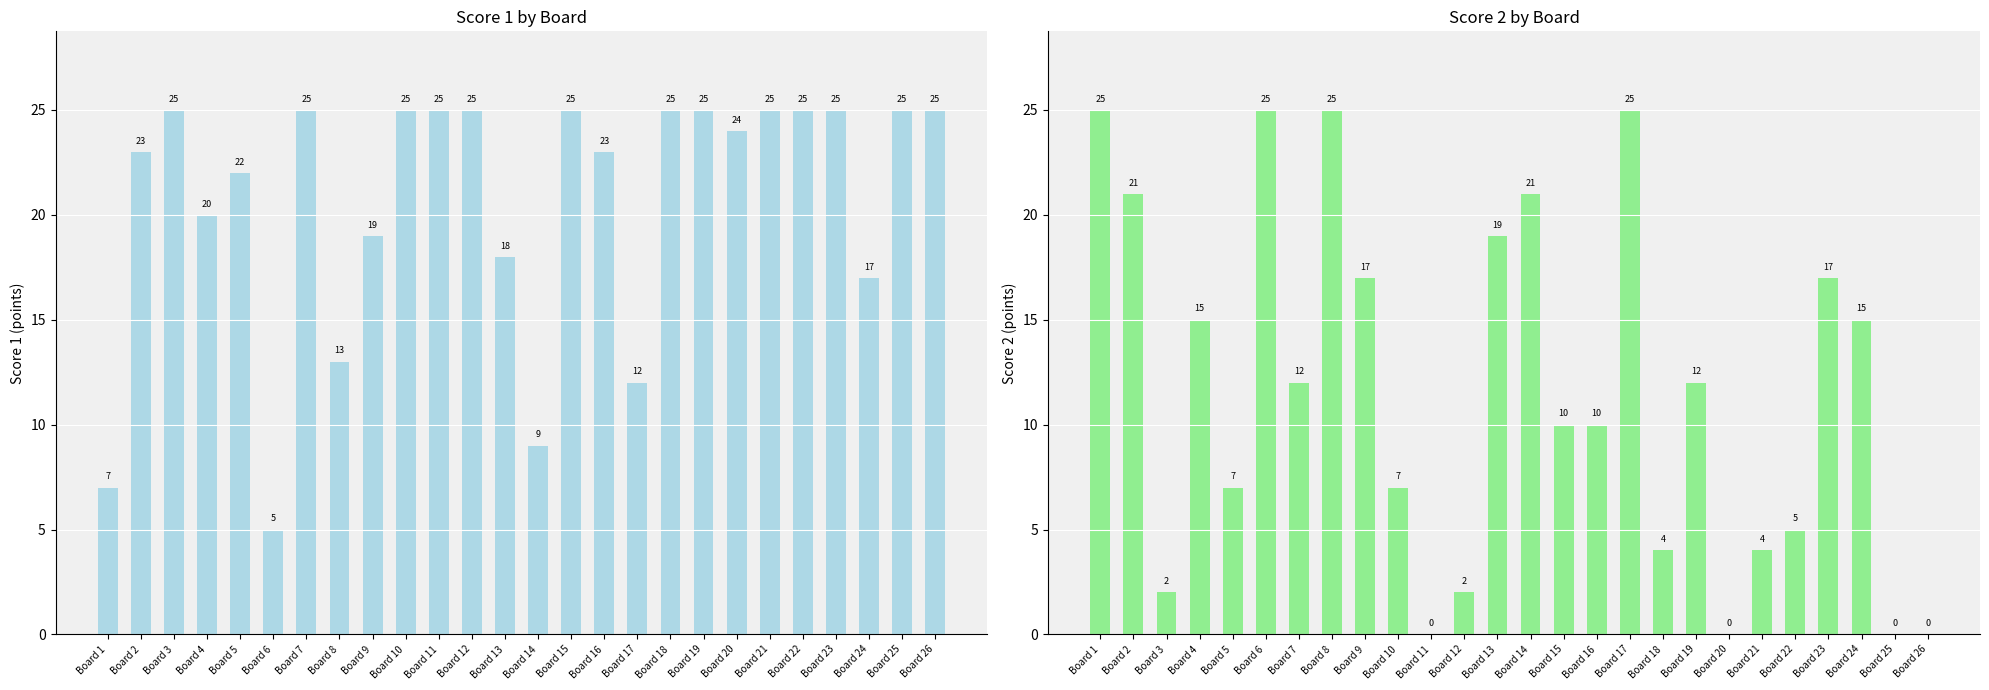

What is the difference between the highest and lowest values at Board 4?

5